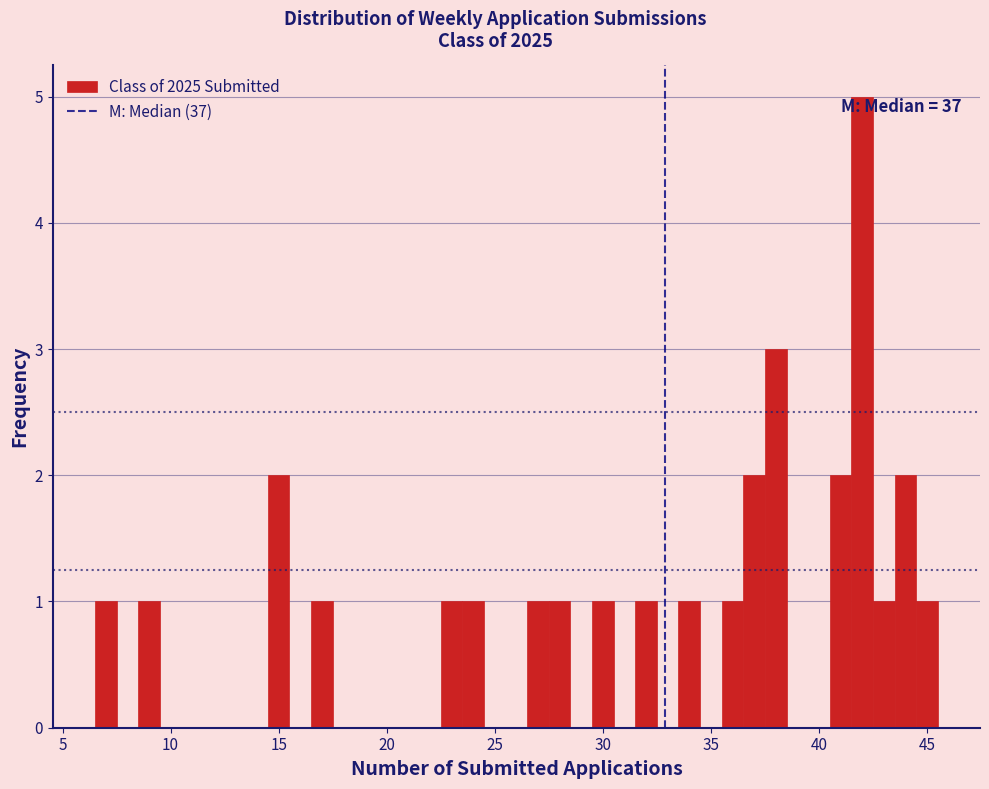

Read against the x-axis, roughly where is the centre of the tallest bar?

42.0